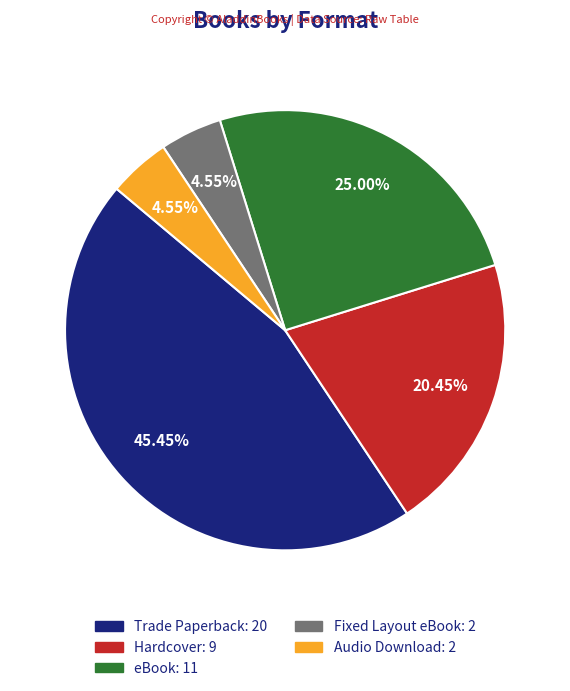

Which category has the biggest portion of the pie?

Trade Paperback